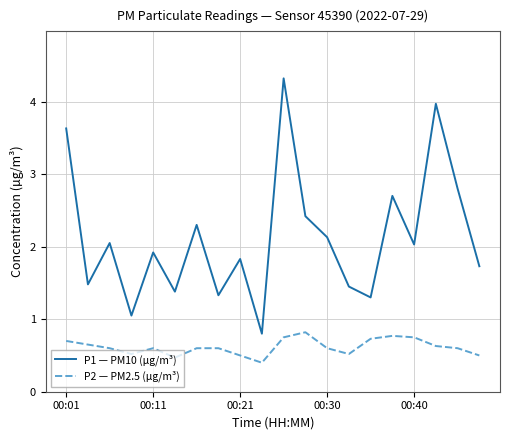

At how many categories does at least one series exceed 0?

20